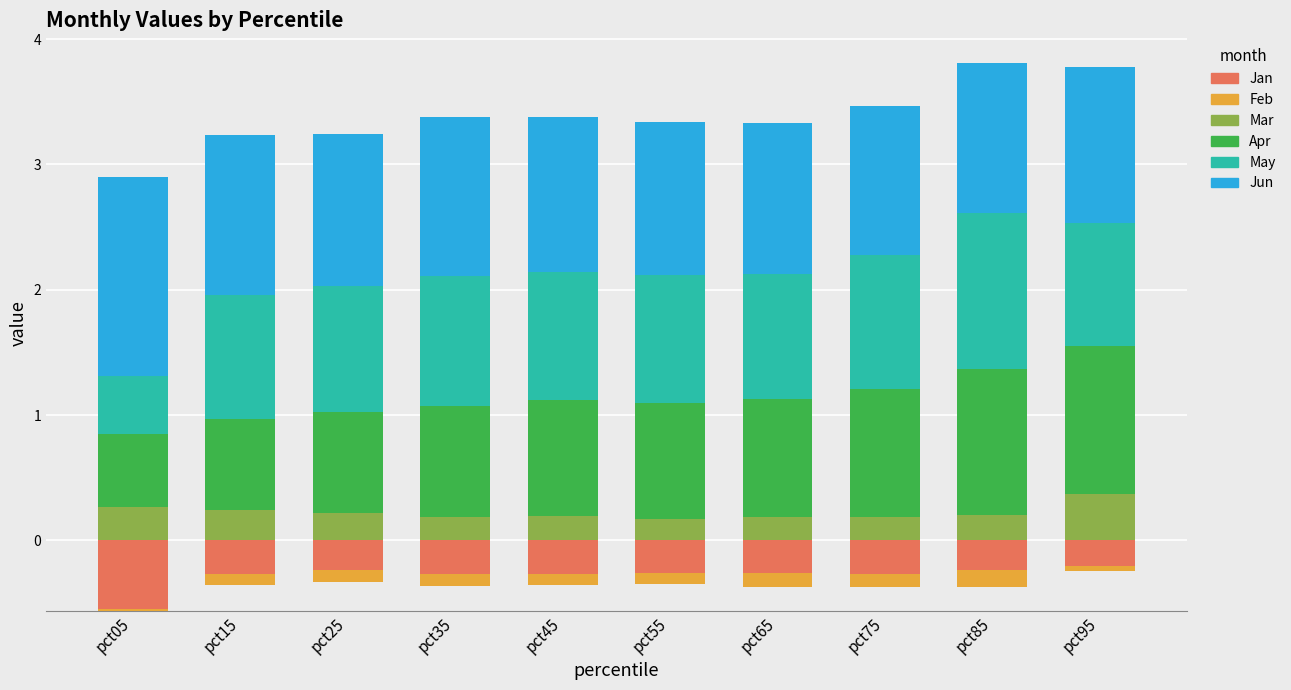

What are all the series names shown in the legend?

Jan, Feb, Mar, Apr, May, Jun